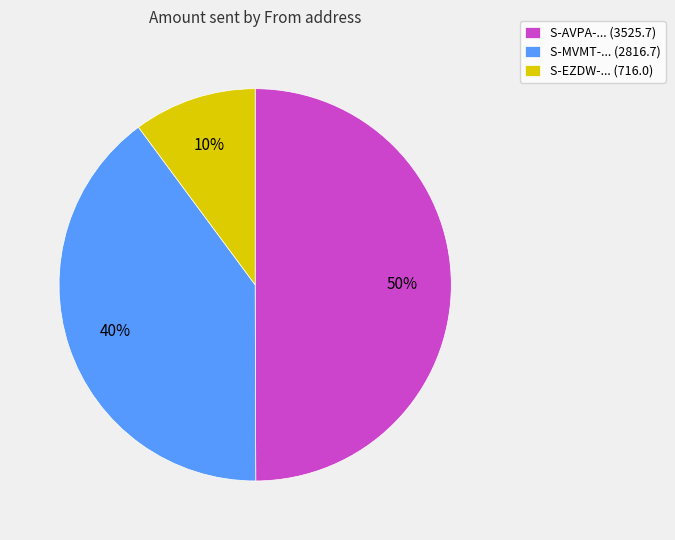

Which has a higher value, S-AVPA-... (3525.7) or S-EZDW-... (716.0)?

S-AVPA-... (3525.7)